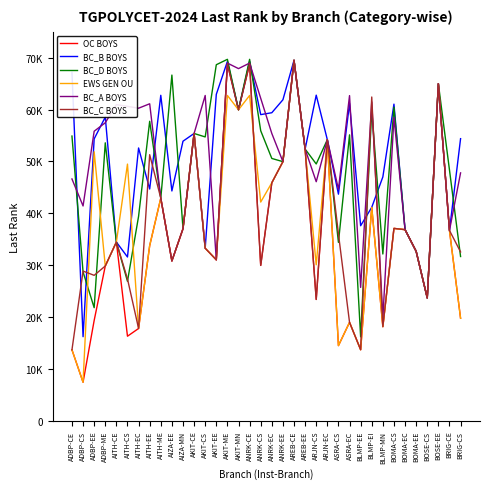

Reading left to right, what are all the values shown in this chart?

OC BOYS: 13679	7431	19342	29834	34454	16302	17793	33764	42919	30814	37018	55383	33266	31024	68800	59950	68800	29949	45880	49955	69494	52374	23390	54184	14490	18970	13698	41149	18143	37087	36843	32665	23675	64978	36693	19763
BC_B BOYS: 67149	16211	54344	58540	34454	31576	52590	44681	62744	44304	53894	55383	33266	62927	69266	59950	69266	59019	59386	61883	69494	52374	62771	54184	43685	61177	37601	41149	47011	61040	36843	32665	23675	64978	36693	54384
BC_D BOYS: 54883	28684	21799	53584	34454	26888	39418	57733	42919	66642	37018	55383	54720	68637	69678	59950	69678	55914	50569	49955	69494	52374	49510	54184	34395	55120	16175	59866	32151	60463	36843	32665	23675	64978	48356	31668
EWS GEN OU: 13679	7431	51855	29834	34454	49481	17793	33764	42919	30814	37018	55383	33266	31024	62710	59950	62710	42162	45880	49955	69494	52374	30070	54184	14490	18970	13698	41149	18143	37087	36843	32665	23675	64978	36693	19763
BC_A BOYS: 46617	41409	55817	57450	60952	60617	60255	61108	42919	30814	37018	55383	62710	31024	68954	67889	68954	62166	55383	49955	69494	52374	46086	54184	44627	62685	25713	61464	19880	58472	36843	32665	23675	64978	36693	47785
BC_C BOYS: 13679	28854	28038	29834	34454	27353	17793	51297	42919	30814	37018	55383	33266	31024	68800	59950	68800	29949	45880	49955	69494	52374	23390	54184	36032	18970	13698	62414	18143	37087	36843	32665	23675	64978	36693	32554